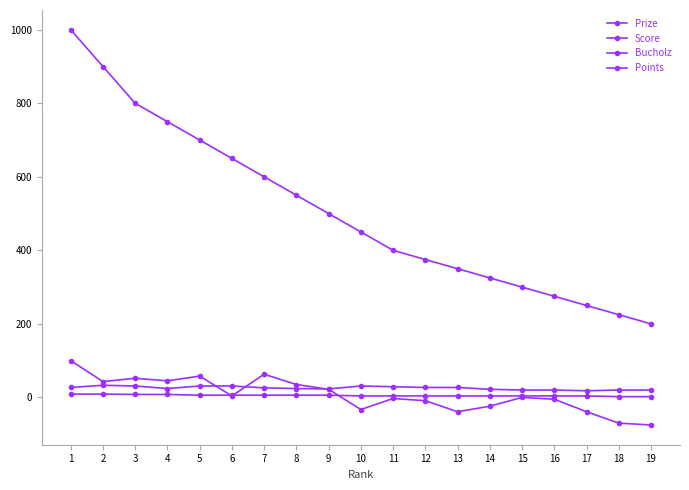

At how many categories does at least one series exceed 632?

6